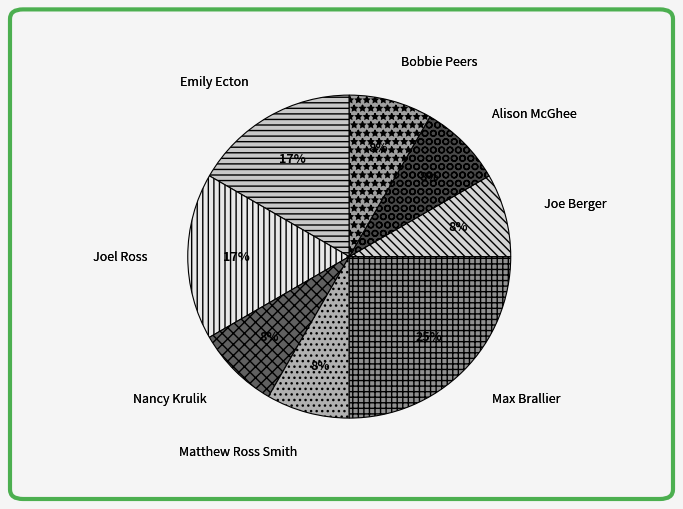

Is Emily Ecton the majority of the pie?

No